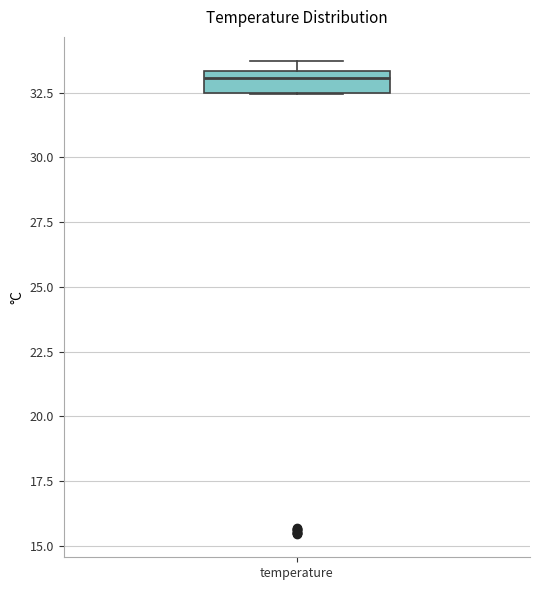

Read this box plot against the y-axis: the position of the median line, the range covered by the box, and the ends of both whiskers. The values are not printed on the chart, so give them approximately, as read against the axis.

median 33.0, box 32.5 to 33.5, whiskers 32.5 to 33.5 (just above the box's upper edge)